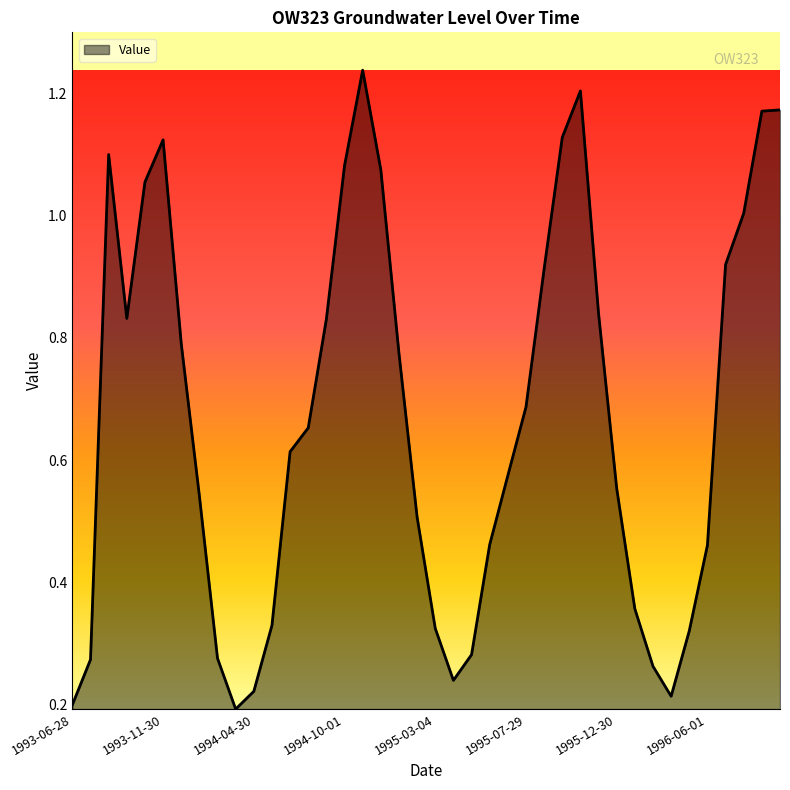

What is the difference between the maximum and minimum values?

1.0